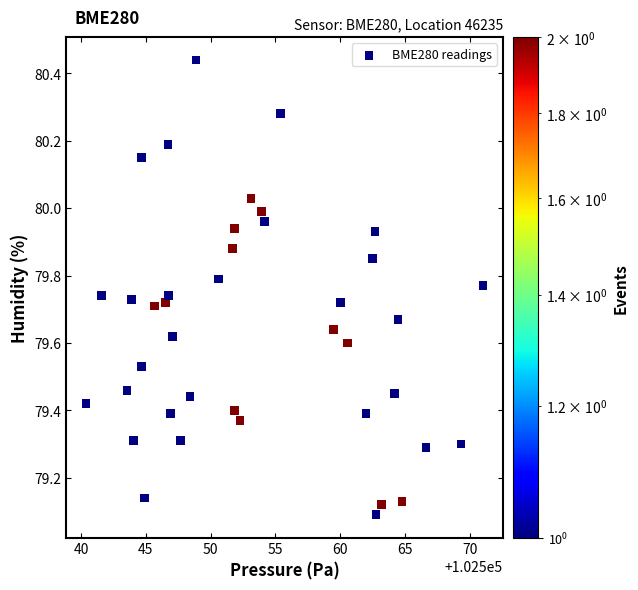

What is the range of X values (max minus min)?

30.6